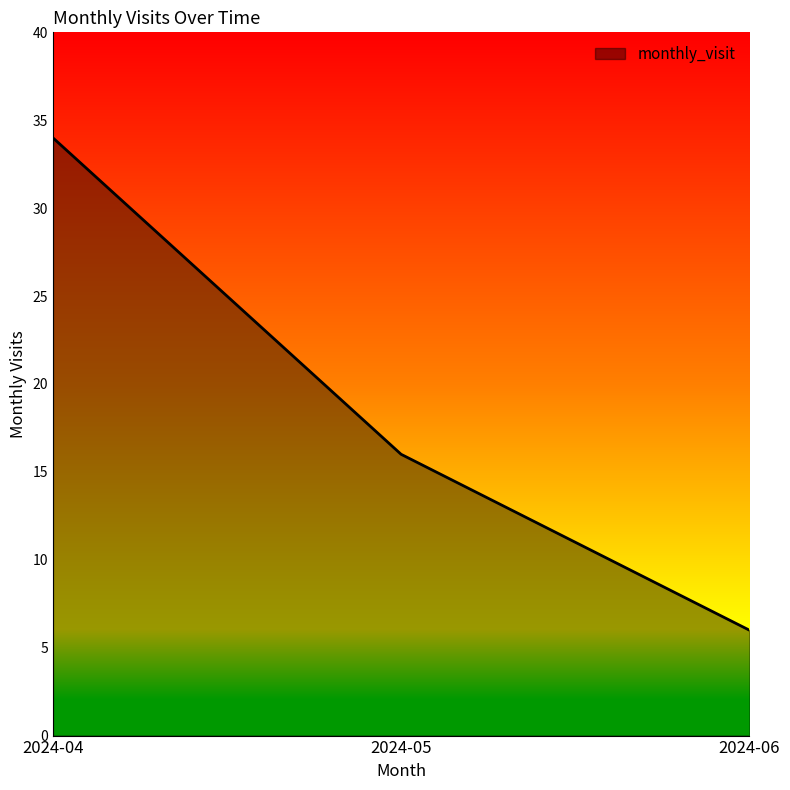

How many values are below 16?

1